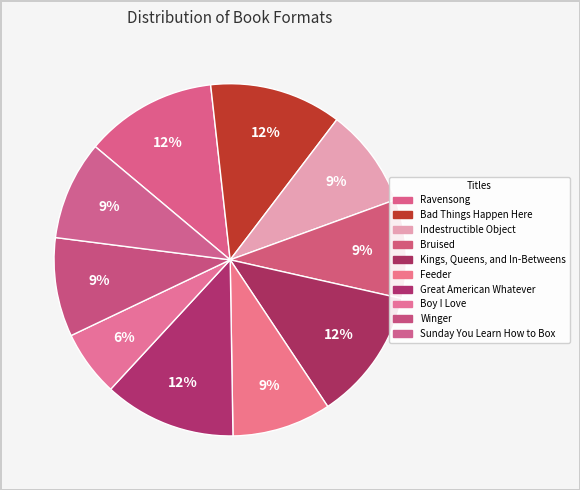

Is there a majority slice in this chart?

No